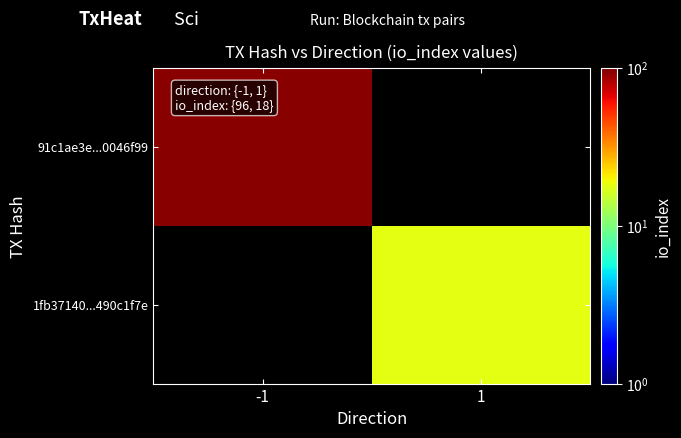

Which series has the largest range (max minus min)?

91c1ae3e...0046f99